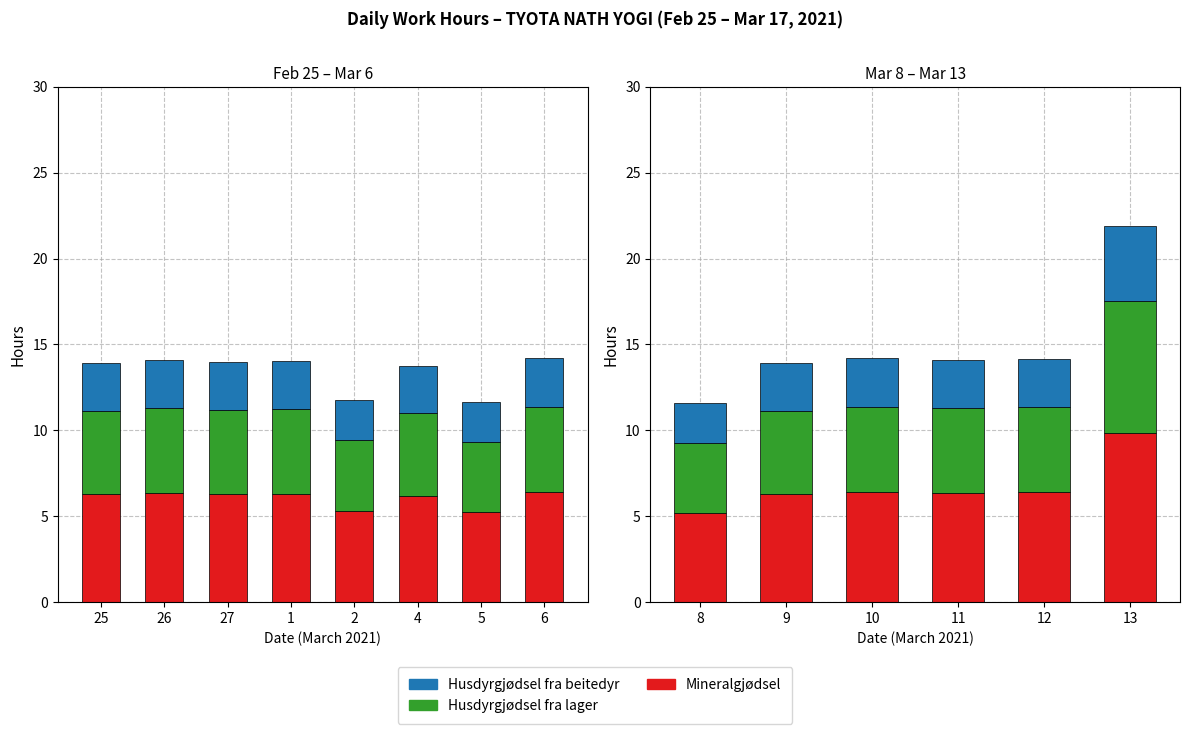

List the series in order of their overall mean, highest first.

Mineralgjødsel, Husdyrgjødsel fra lager, Husdyrgjødsel fra beitedyr